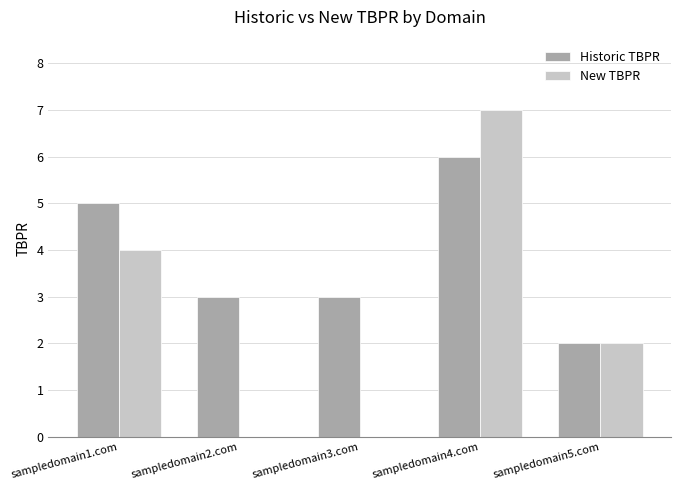

Where does the Historic TBPR series first go above 3?

sampledomain1.com